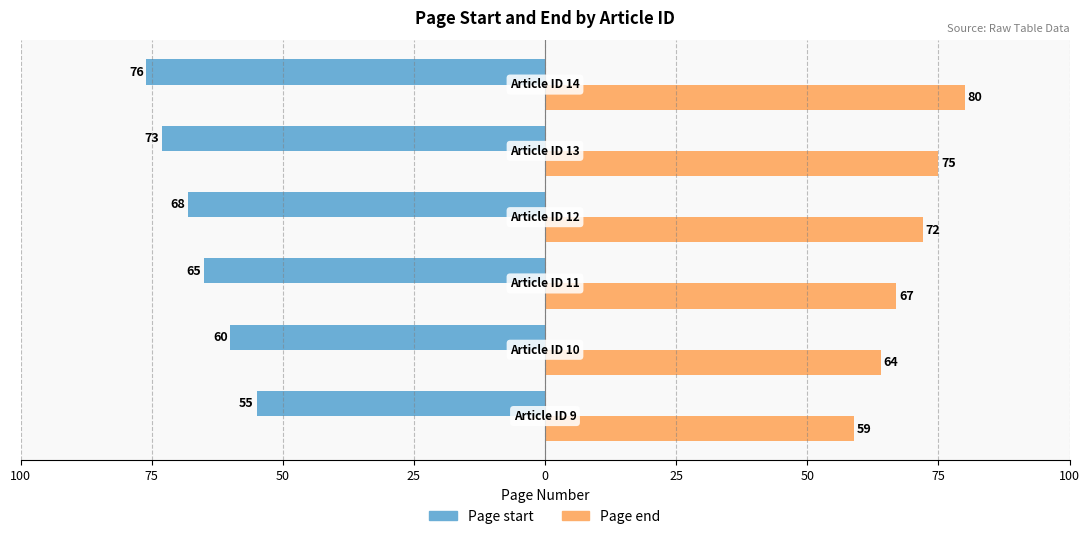

What are all the series names shown in the legend?

Page start, Page end